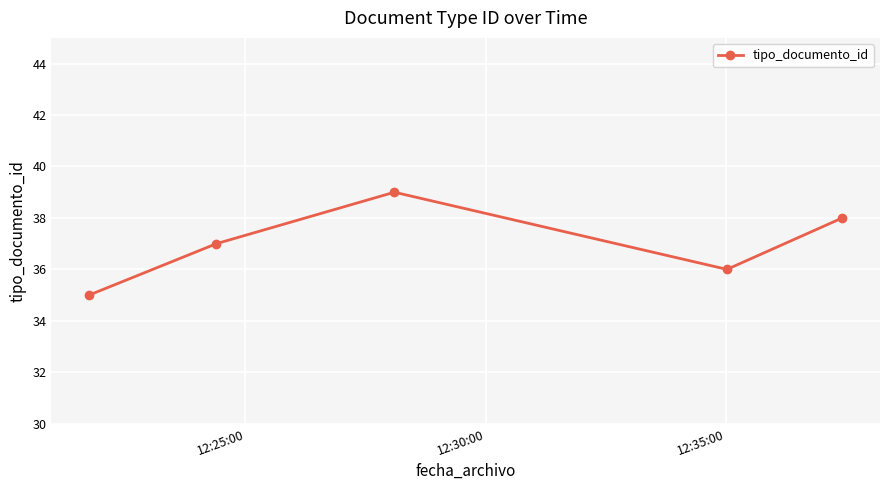

What is the value of the 4th point from the left?

36